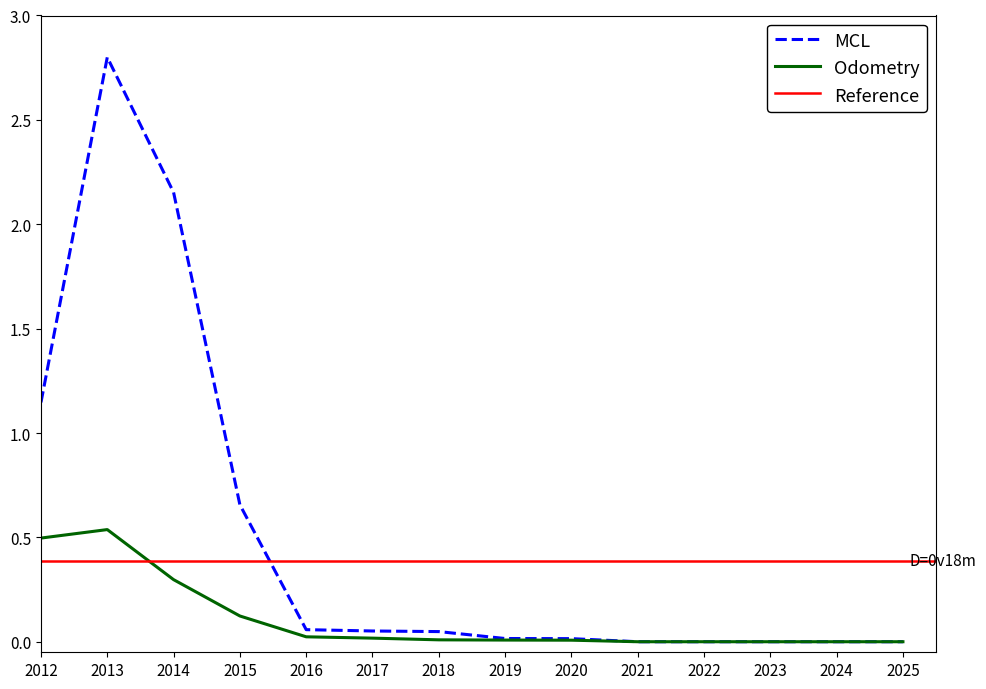

At how many categories does at least one series exceed 2?

2